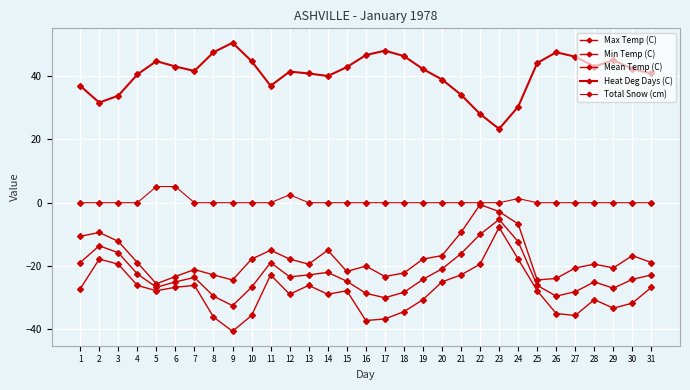

What is the difference between the maximum and minimum values in the Heat Deg Days (C) series?

27.2